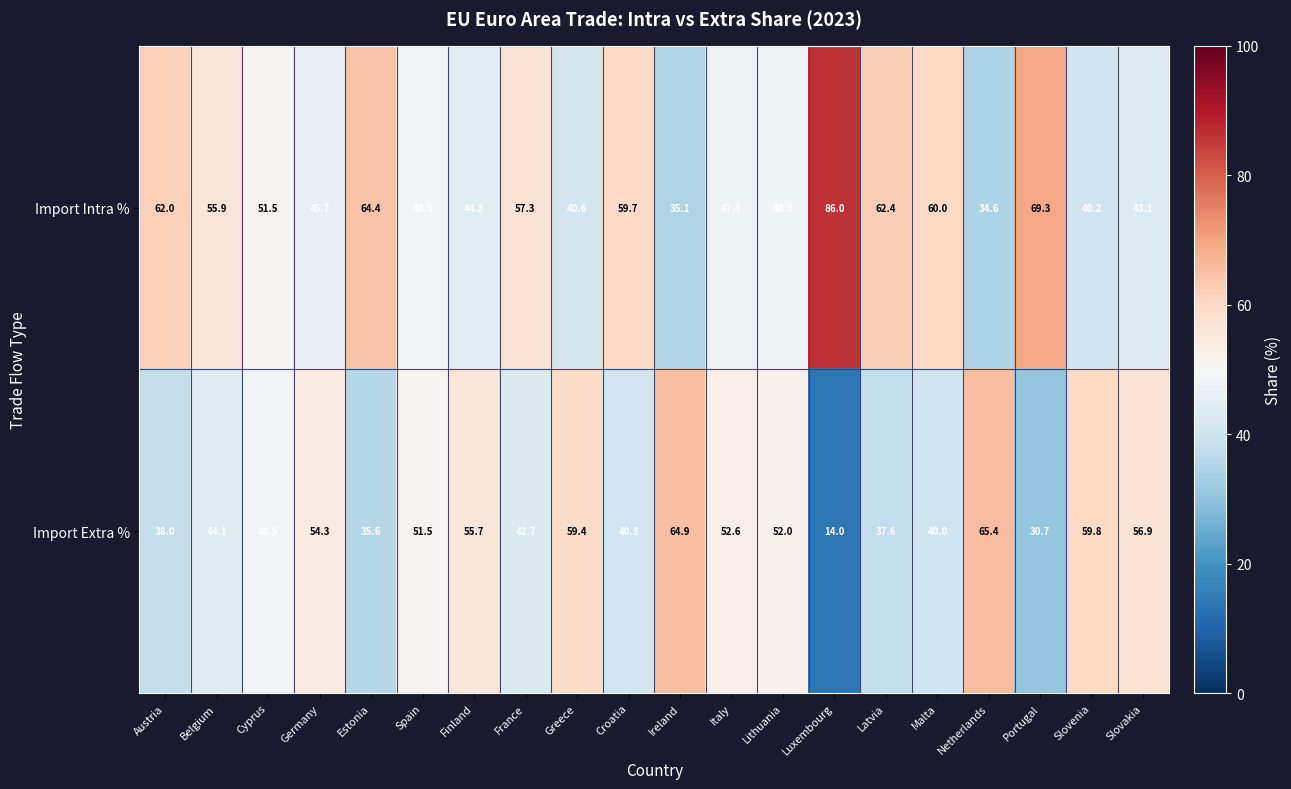

List the series in order of their overall mean, highest first.

Import Intra %, Import Extra %